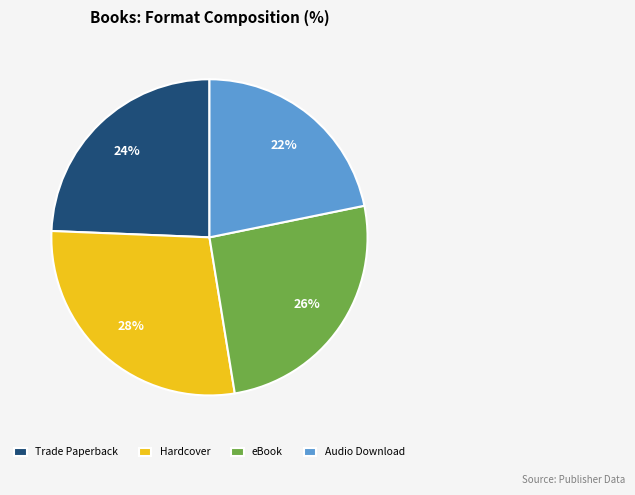

Is it true that eBook is 18% of the pie?

False